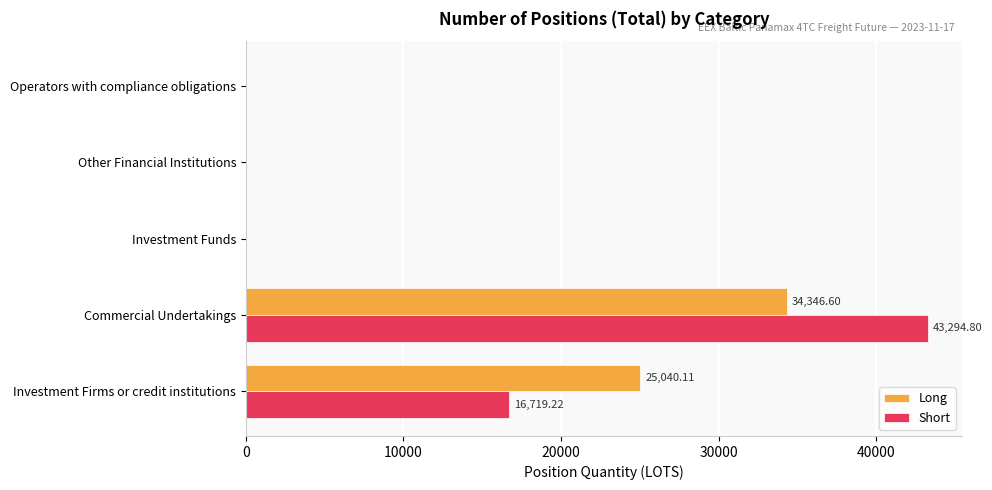

Between Investment Firms or credit institutions and Operators with compliance obligations, which series saw the biggest shift?

Long